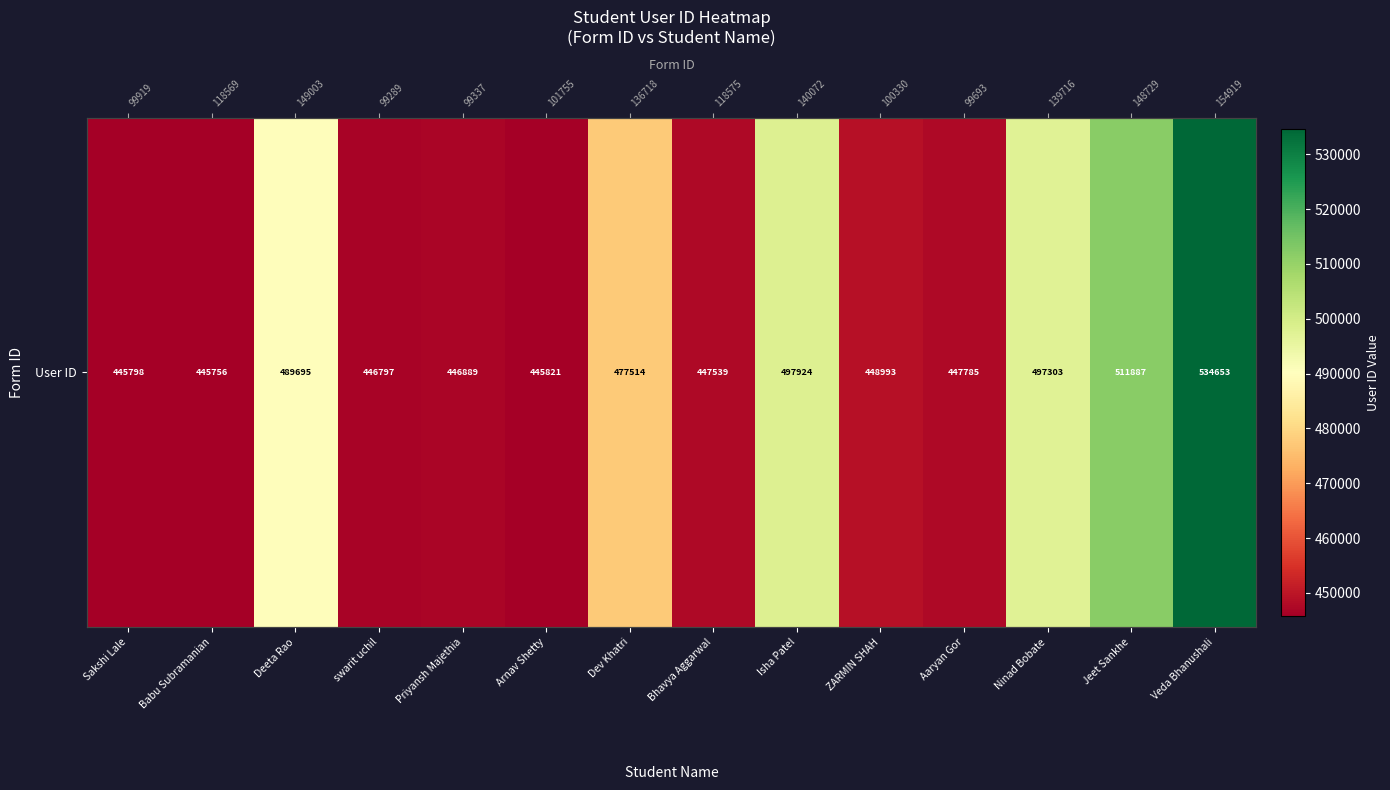

Which label corresponds to the smallest value in the chart?

Babu Subramanian